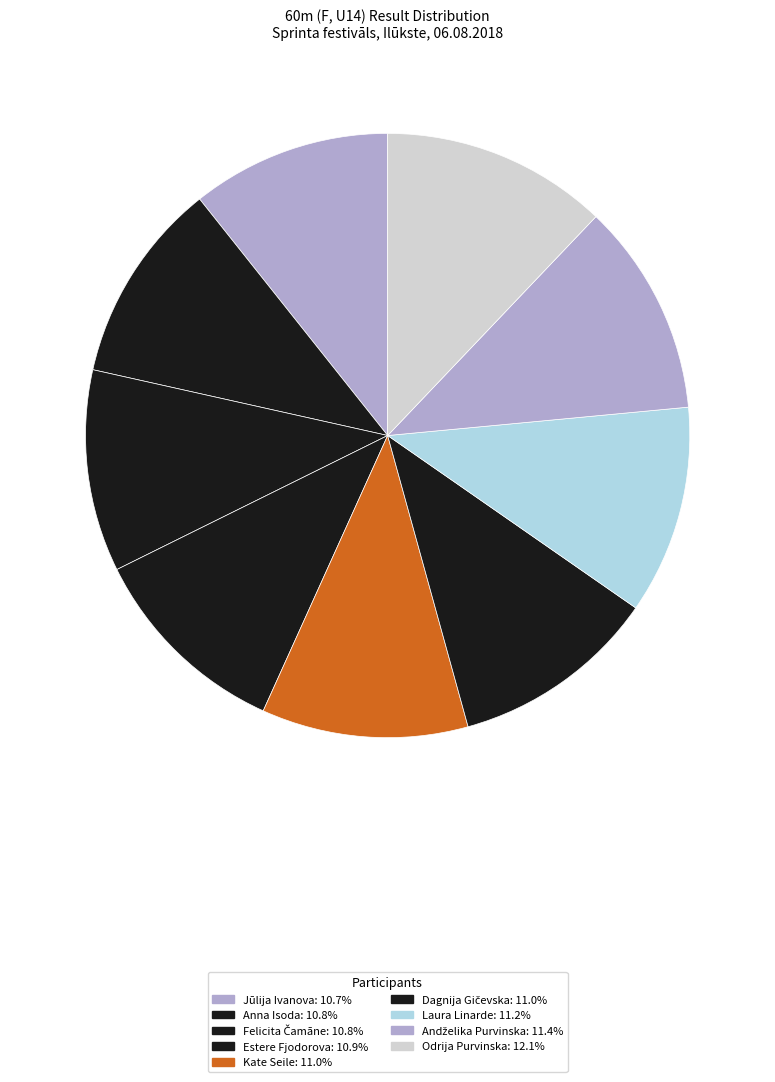

The Estere Fjodorova slice represents 11% of the pie. True or false?

True